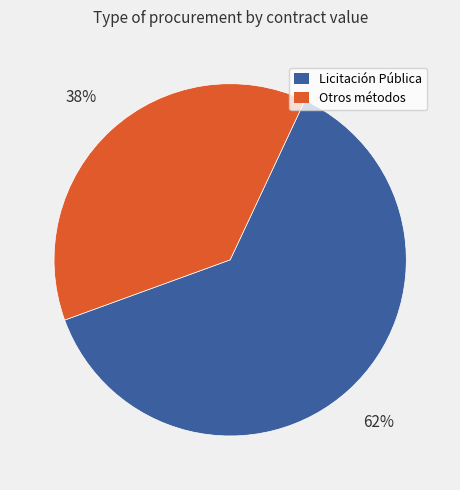

How many slices are in this pie chart?

2